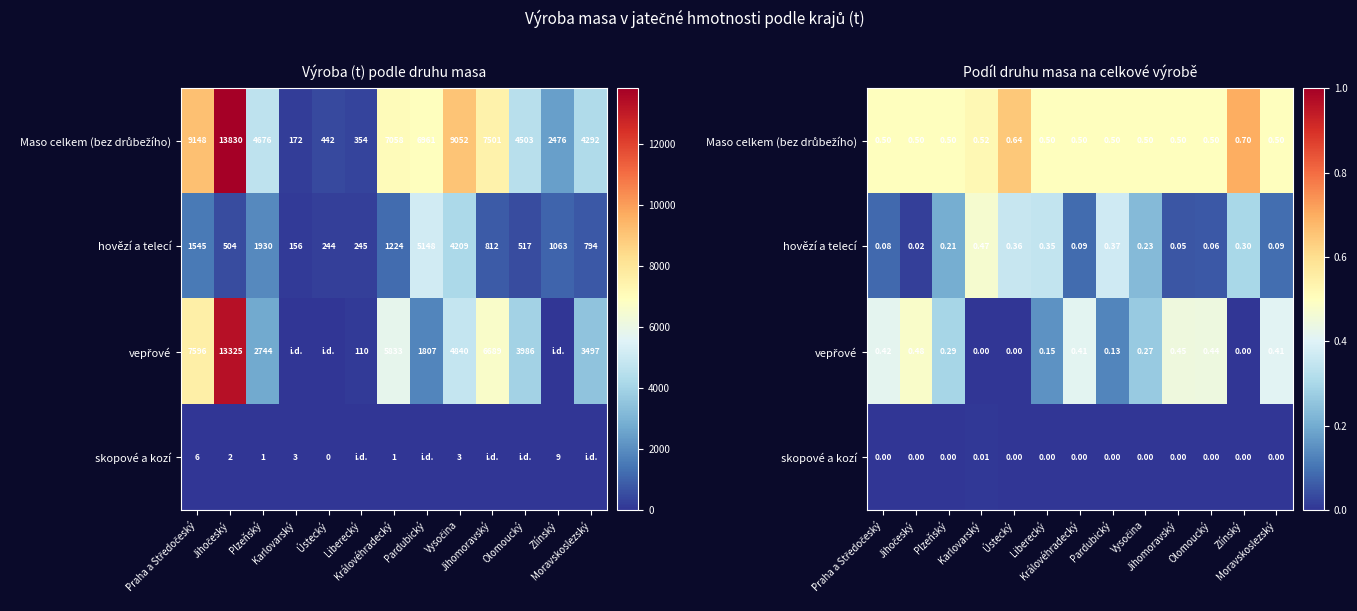

Read the Maso celkem (bez drůbežího) value at Plzeňský.

0.5